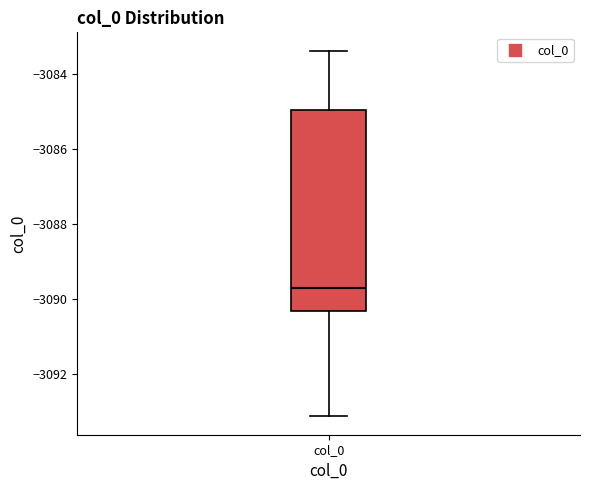

Where is the lower edge of the box for col_0 on the y-axis? The values are not printed on the chart, so give them approximately, as read against the axis.

-3090.4